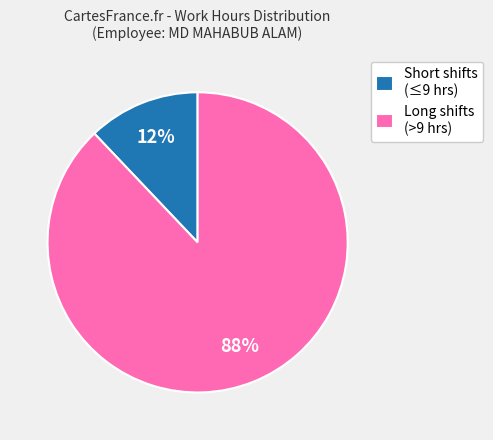

Between Short shifts (≤9 hrs) and Long shifts (>9 hrs), which is larger?

Long shifts (>9 hrs)